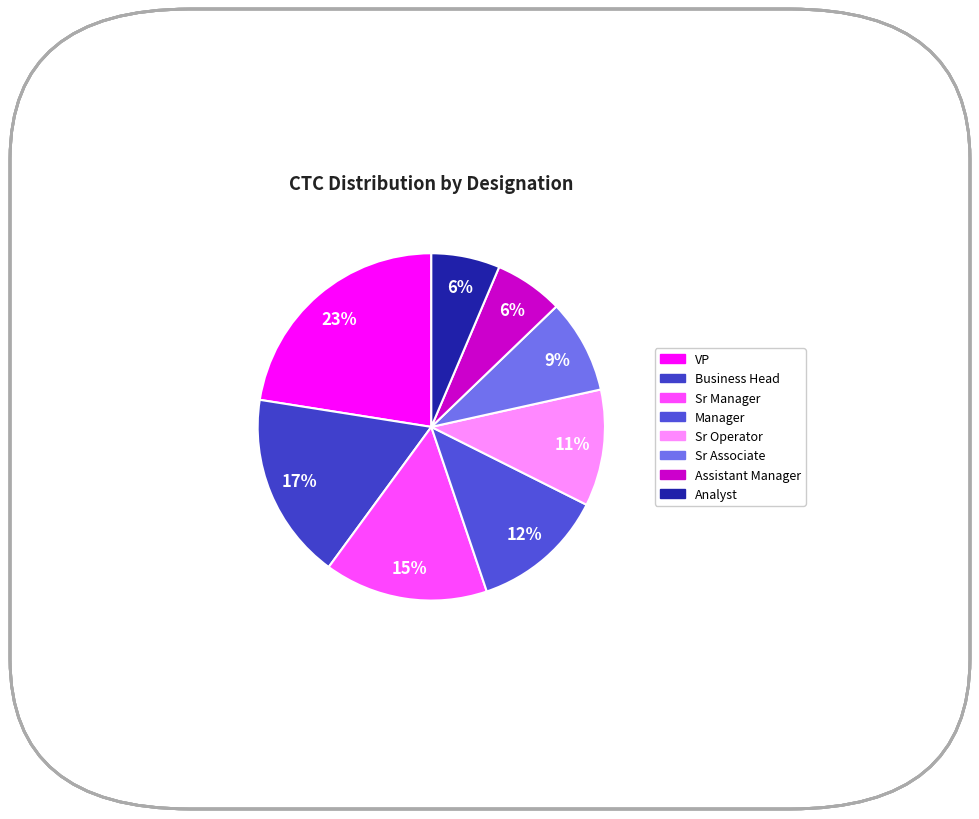

Is there any slice that represents more than half of the pie?

No